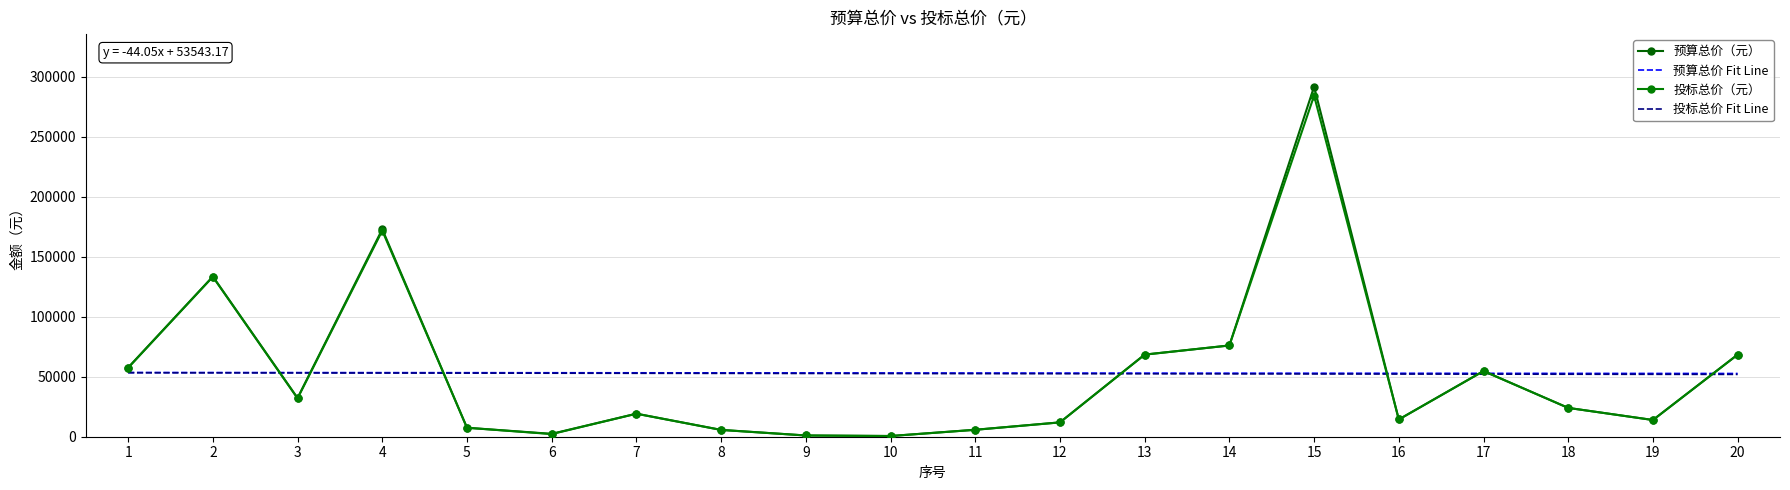

At how many categories does at least one series exceed 44580?

20